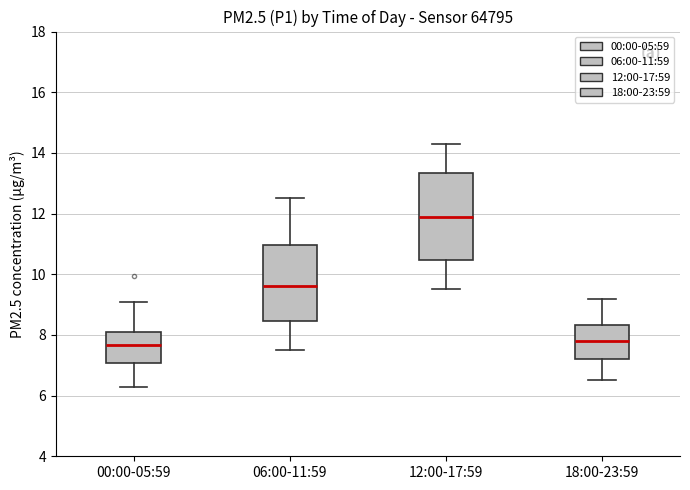

Reading left to right, read every box against the y-axis: the position of its median line, the range the box covers, and the ends of its whiskers. The values are not printed on the chart, so give them approximately, as read against the axis.

00:00-05:59: median 7.6, box 7.0 to 8.2, whiskers 6.2 to 9.2
06:00-11:59: median 9.6, box 8.4 to 11.0, whiskers 7.6 to 12.6
12:00-17:59: median 12.0, box 10.4 to 13.4, whiskers 9.6 to 14.4
18:00-23:59: median 7.8, box 7.2 to 8.4, whiskers 6.6 to 9.2